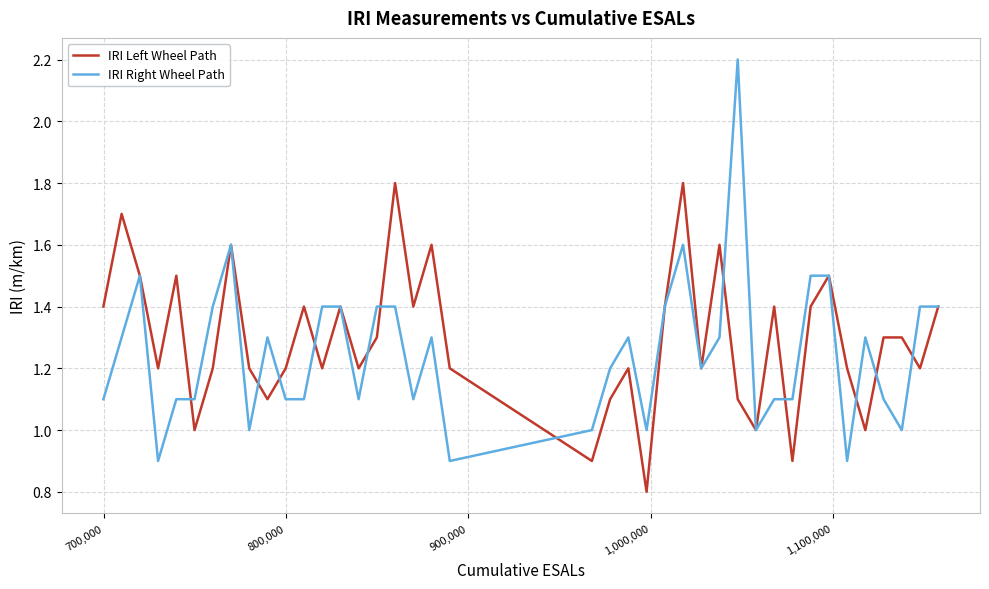

How many intersections are there between IRI Right Wheel Path and IRI Left Wheel Path?

12